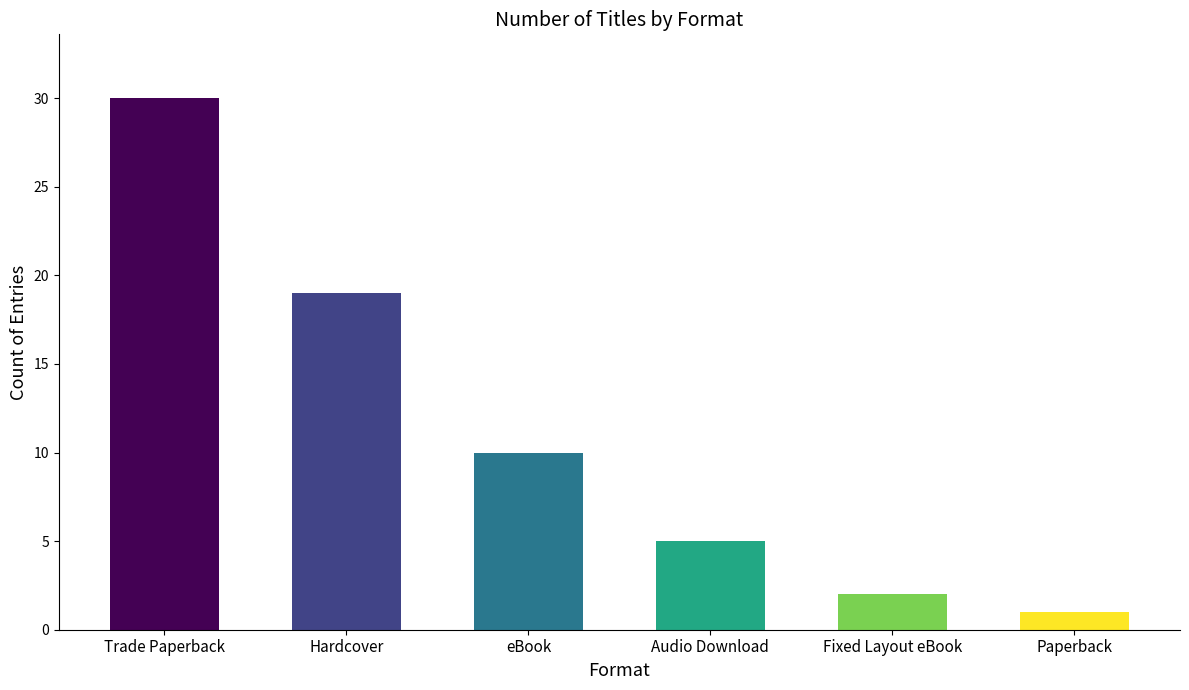

The chart shows a value of 5 at Audio Download. True or false?

True